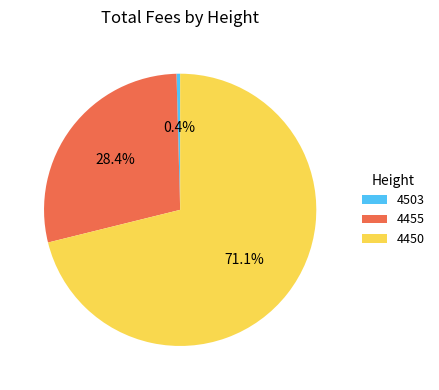

Which category has the smallest portion of the pie?

4503